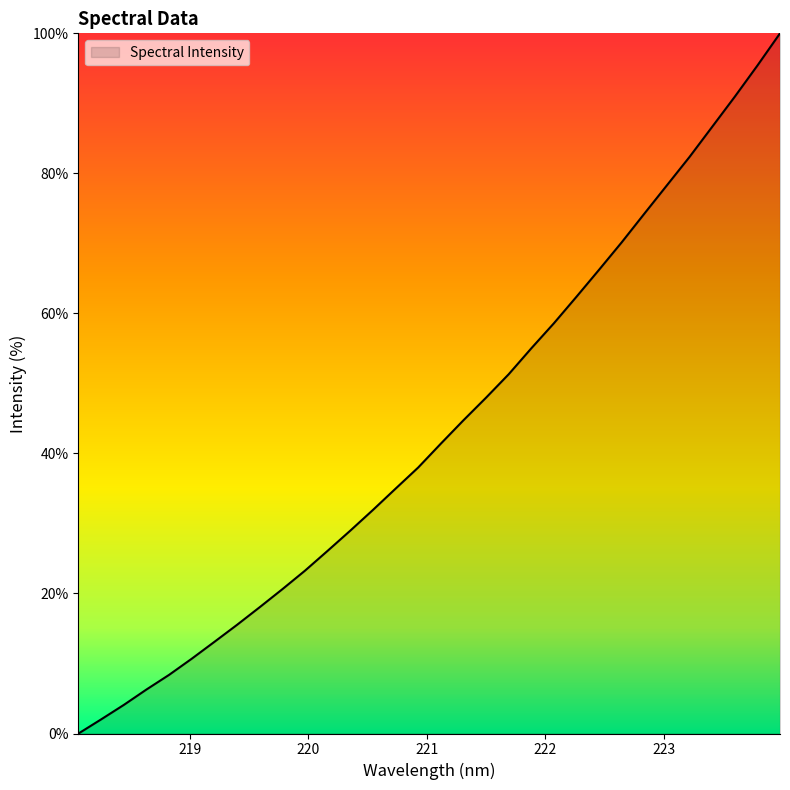

What is the difference between the maximum and minimum values?

100.0